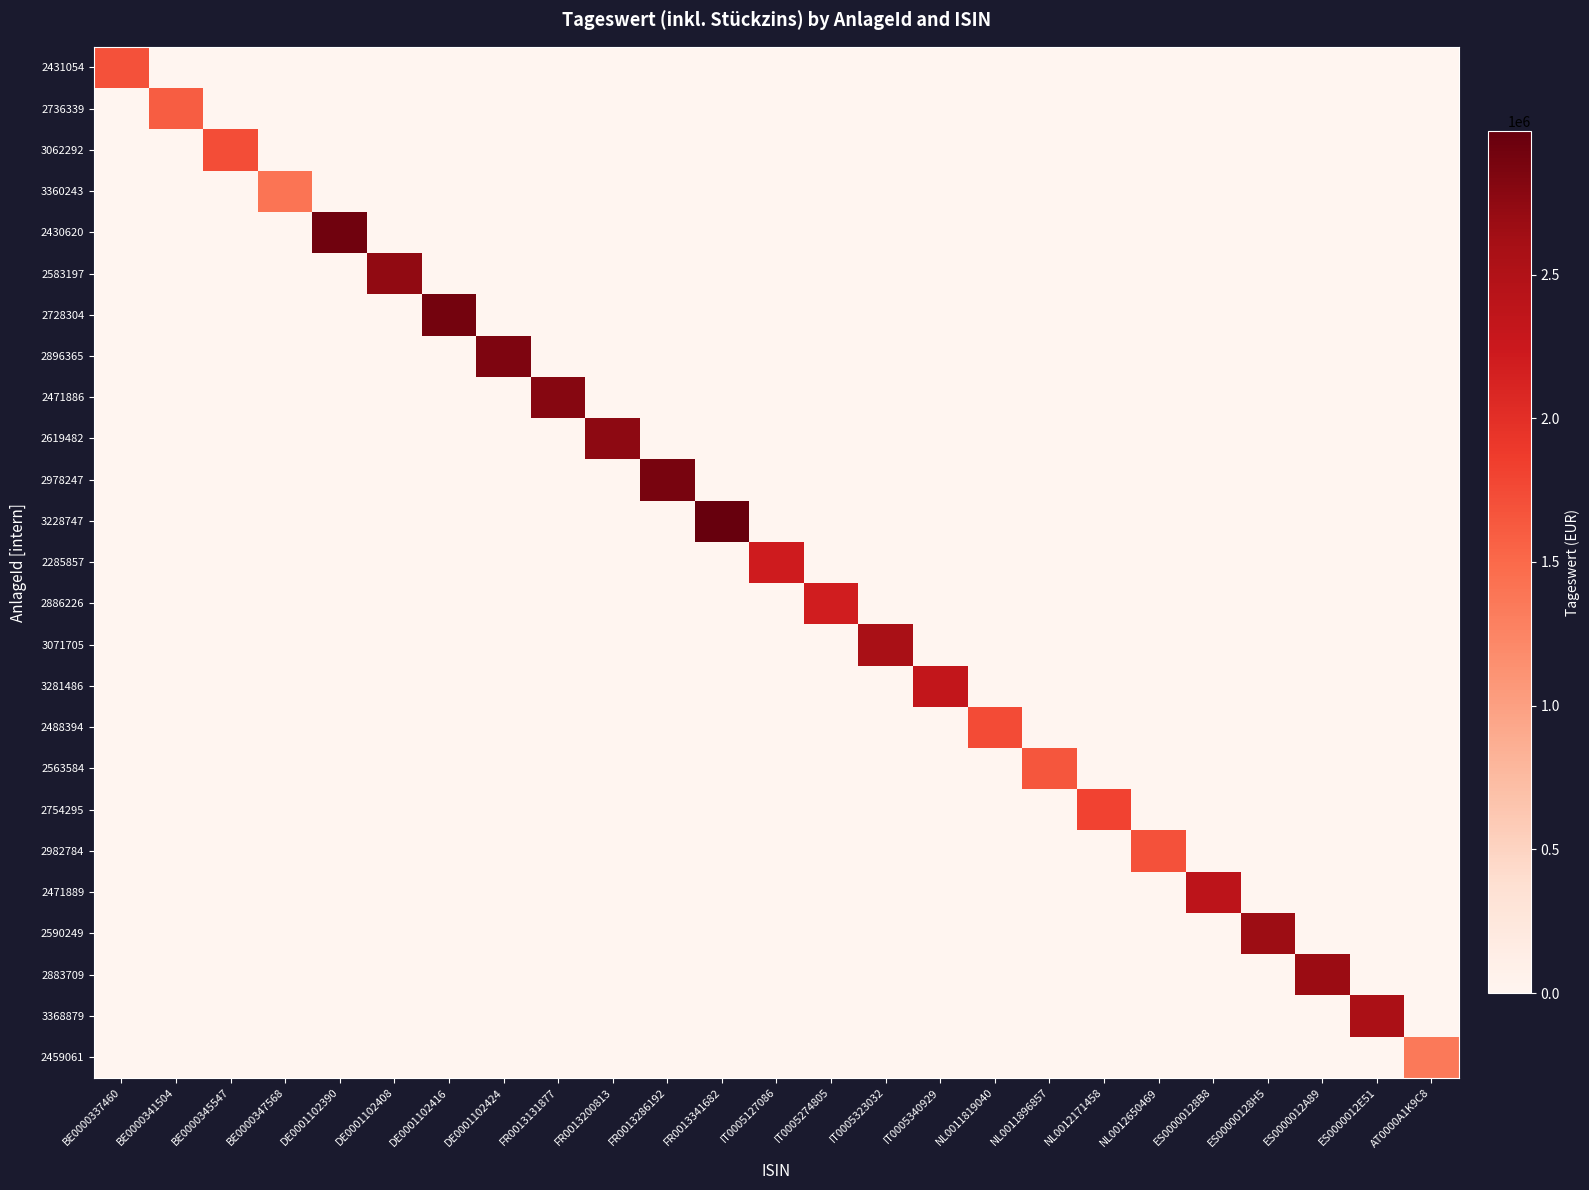

Reading left to right, transcribe all the data shown in this chart.

2431054: BE0000337460=1687584.3	BE0000341504=0.0	BE0000345547=0.0	BE0000347568=0.0	DE0001102390=0.0	DE0001102408=0.0	DE0001102416=0.0	DE0001102424=0.0	FR0013131877=0.0	FR0013200813=0.0	FR0013286192=0.0	FR0013341682=0.0	IT0005127086=0.0	IT0005274805=0.0	IT0005323032=0.0	IT0005340929=0.0	NL0011819040=0.0	NL0011896857=0.0	NL0012171458=0.0	NL0012650469=0.0	ES00000128B8=0.0	ES00000128H5=0.0	ES0000012A89=0.0	ES0000012E51=0.0	AT0000A1K9C8=0.0
2736339: BE0000337460=0.0	BE0000341504=1600942.4	BE0000345547=0.0	BE0000347568=0.0	DE0001102390=0.0	DE0001102408=0.0	DE0001102416=0.0	DE0001102424=0.0	FR0013131877=0.0	FR0013200813=0.0	FR0013286192=0.0	FR0013341682=0.0	IT0005127086=0.0	IT0005274805=0.0	IT0005323032=0.0	IT0005340929=0.0	NL0011819040=0.0	NL0011896857=0.0	NL0012171458=0.0	NL0012650469=0.0	ES00000128B8=0.0	ES00000128H5=0.0	ES0000012A89=0.0	ES0000012E51=0.0	AT0000A1K9C8=0.0
3062292: BE0000337460=0.0	BE0000341504=0.0	BE0000345547=1725168.8	BE0000347568=0.0	DE0001102390=0.0	DE0001102408=0.0	DE0001102416=0.0	DE0001102424=0.0	FR0013131877=0.0	FR0013200813=0.0	FR0013286192=0.0	FR0013341682=0.0	IT0005127086=0.0	IT0005274805=0.0	IT0005323032=0.0	IT0005340929=0.0	NL0011819040=0.0	NL0011896857=0.0	NL0012171458=0.0	NL0012650469=0.0	ES00000128B8=0.0	ES00000128H5=0.0	ES0000012A89=0.0	ES0000012E51=0.0	AT0000A1K9C8=0.0
3360243: BE0000337460=0.0	BE0000341504=0.0	BE0000345547=0.0	BE0000347568=1398619.1	DE0001102390=0.0	DE0001102408=0.0	DE0001102416=0.0	DE0001102424=0.0	FR0013131877=0.0	FR0013200813=0.0	FR0013286192=0.0	FR0013341682=0.0	IT0005127086=0.0	IT0005274805=0.0	IT0005323032=0.0	IT0005340929=0.0	NL0011819040=0.0	NL0011896857=0.0	NL0012171458=0.0	NL0012650469=0.0	ES00000128B8=0.0	ES00000128H5=0.0	ES0000012A89=0.0	ES0000012E51=0.0	AT0000A1K9C8=0.0
2430620: BE0000337460=0.0	BE0000341504=0.0	BE0000345547=0.0	BE0000347568=0.0	DE0001102390=2935114.2	DE0001102408=0.0	DE0001102416=0.0	DE0001102424=0.0	FR0013131877=0.0	FR0013200813=0.0	FR0013286192=0.0	FR0013341682=0.0	IT0005127086=0.0	IT0005274805=0.0	IT0005323032=0.0	IT0005340929=0.0	NL0011819040=0.0	NL0011896857=0.0	NL0012171458=0.0	NL0012650469=0.0	ES00000128B8=0.0	ES00000128H5=0.0	ES0000012A89=0.0	ES0000012E51=0.0	AT0000A1K9C8=0.0
2583197: BE0000337460=0.0	BE0000341504=0.0	BE0000345547=0.0	BE0000347568=0.0	DE0001102390=0.0	DE0001102408=2736929.4	DE0001102416=0.0	DE0001102424=0.0	FR0013131877=0.0	FR0013200813=0.0	FR0013286192=0.0	FR0013341682=0.0	IT0005127086=0.0	IT0005274805=0.0	IT0005323032=0.0	IT0005340929=0.0	NL0011819040=0.0	NL0011896857=0.0	NL0012171458=0.0	NL0012650469=0.0	ES00000128B8=0.0	ES00000128H5=0.0	ES0000012A89=0.0	ES0000012E51=0.0	AT0000A1K9C8=0.0
2728304: BE0000337460=0.0	BE0000341504=0.0	BE0000345547=0.0	BE0000347568=0.0	DE0001102390=0.0	DE0001102408=0.0	DE0001102416=2907354.6	DE0001102424=0.0	FR0013131877=0.0	FR0013200813=0.0	FR0013286192=0.0	FR0013341682=0.0	IT0005127086=0.0	IT0005274805=0.0	IT0005323032=0.0	IT0005340929=0.0	NL0011819040=0.0	NL0011896857=0.0	NL0012171458=0.0	NL0012650469=0.0	ES00000128B8=0.0	ES00000128H5=0.0	ES0000012A89=0.0	ES0000012E51=0.0	AT0000A1K9C8=0.0
2896365: BE0000337460=0.0	BE0000341504=0.0	BE0000345547=0.0	BE0000347568=0.0	DE0001102390=0.0	DE0001102408=0.0	DE0001102416=0.0	DE0001102424=2854532.6	FR0013131877=0.0	FR0013200813=0.0	FR0013286192=0.0	FR0013341682=0.0	IT0005127086=0.0	IT0005274805=0.0	IT0005323032=0.0	IT0005340929=0.0	NL0011819040=0.0	NL0011896857=0.0	NL0012171458=0.0	NL0012650469=0.0	ES00000128B8=0.0	ES00000128H5=0.0	ES0000012A89=0.0	ES0000012E51=0.0	AT0000A1K9C8=0.0
2471886: BE0000337460=0.0	BE0000341504=0.0	BE0000345547=0.0	BE0000347568=0.0	DE0001102390=0.0	DE0001102408=0.0	DE0001102416=0.0	DE0001102424=0.0	FR0013131877=2805058.6	FR0013200813=0.0	FR0013286192=0.0	FR0013341682=0.0	IT0005127086=0.0	IT0005274805=0.0	IT0005323032=0.0	IT0005340929=0.0	NL0011819040=0.0	NL0011896857=0.0	NL0012171458=0.0	NL0012650469=0.0	ES00000128B8=0.0	ES00000128H5=0.0	ES0000012A89=0.0	ES0000012E51=0.0	AT0000A1K9C8=0.0
2619482: BE0000337460=0.0	BE0000341504=0.0	BE0000345547=0.0	BE0000347568=0.0	DE0001102390=0.0	DE0001102408=0.0	DE0001102416=0.0	DE0001102424=0.0	FR0013131877=0.0	FR0013200813=2752547.4	FR0013286192=0.0	FR0013341682=0.0	IT0005127086=0.0	IT0005274805=0.0	IT0005323032=0.0	IT0005340929=0.0	NL0011819040=0.0	NL0011896857=0.0	NL0012171458=0.0	NL0012650469=0.0	ES00000128B8=0.0	ES00000128H5=0.0	ES0000012A89=0.0	ES0000012E51=0.0	AT0000A1K9C8=0.0
2978247: BE0000337460=0.0	BE0000341504=0.0	BE0000345547=0.0	BE0000347568=0.0	DE0001102390=0.0	DE0001102408=0.0	DE0001102416=0.0	DE0001102424=0.0	FR0013131877=0.0	FR0013200813=0.0	FR0013286192=2888329.8	FR0013341682=0.0	IT0005127086=0.0	IT0005274805=0.0	IT0005323032=0.0	IT0005340929=0.0	NL0011819040=0.0	NL0011896857=0.0	NL0012171458=0.0	NL0012650469=0.0	ES00000128B8=0.0	ES00000128H5=0.0	ES0000012A89=0.0	ES0000012E51=0.0	AT0000A1K9C8=0.0
3228747: BE0000337460=0.0	BE0000341504=0.0	BE0000345547=0.0	BE0000347568=0.0	DE0001102390=0.0	DE0001102408=0.0	DE0001102416=0.0	DE0001102424=0.0	FR0013131877=0.0	FR0013200813=0.0	FR0013286192=0.0	FR0013341682=2998501.0	IT0005127086=0.0	IT0005274805=0.0	IT0005323032=0.0	IT0005340929=0.0	NL0011819040=0.0	NL0011896857=0.0	NL0012171458=0.0	NL0012650469=0.0	ES00000128B8=0.0	ES00000128H5=0.0	ES0000012A89=0.0	ES0000012E51=0.0	AT0000A1K9C8=0.0
2285857: BE0000337460=0.0	BE0000341504=0.0	BE0000345547=0.0	BE0000347568=0.0	DE0001102390=0.0	DE0001102408=0.0	DE0001102416=0.0	DE0001102424=0.0	FR0013131877=0.0	FR0013200813=0.0	FR0013286192=0.0	FR0013341682=0.0	IT0005127086=2202741.3	IT0005274805=0.0	IT0005323032=0.0	IT0005340929=0.0	NL0011819040=0.0	NL0011896857=0.0	NL0012171458=0.0	NL0012650469=0.0	ES00000128B8=0.0	ES00000128H5=0.0	ES0000012A89=0.0	ES0000012E51=0.0	AT0000A1K9C8=0.0
2886226: BE0000337460=0.0	BE0000341504=0.0	BE0000345547=0.0	BE0000347568=0.0	DE0001102390=0.0	DE0001102408=0.0	DE0001102416=0.0	DE0001102424=0.0	FR0013131877=0.0	FR0013200813=0.0	FR0013286192=0.0	FR0013341682=0.0	IT0005127086=0.0	IT0005274805=2188203.0	IT0005323032=0.0	IT0005340929=0.0	NL0011819040=0.0	NL0011896857=0.0	NL0012171458=0.0	NL0012650469=0.0	ES00000128B8=0.0	ES00000128H5=0.0	ES0000012A89=0.0	ES0000012E51=0.0	AT0000A1K9C8=0.0
3071705: BE0000337460=0.0	BE0000341504=0.0	BE0000345547=0.0	BE0000347568=0.0	DE0001102390=0.0	DE0001102408=0.0	DE0001102416=0.0	DE0001102424=0.0	FR0013131877=0.0	FR0013200813=0.0	FR0013286192=0.0	FR0013341682=0.0	IT0005127086=0.0	IT0005274805=0.0	IT0005323032=2571232.7	IT0005340929=0.0	NL0011819040=0.0	NL0011896857=0.0	NL0012171458=0.0	NL0012650469=0.0	ES00000128B8=0.0	ES00000128H5=0.0	ES0000012A89=0.0	ES0000012E51=0.0	AT0000A1K9C8=0.0
3281486: BE0000337460=0.0	BE0000341504=0.0	BE0000345547=0.0	BE0000347568=0.0	DE0001102390=0.0	DE0001102408=0.0	DE0001102416=0.0	DE0001102424=0.0	FR0013131877=0.0	FR0013200813=0.0	FR0013286192=0.0	FR0013341682=0.0	IT0005127086=0.0	IT0005274805=0.0	IT0005323032=0.0	IT0005340929=2330779.9	NL0011819040=0.0	NL0011896857=0.0	NL0012171458=0.0	NL0012650469=0.0	ES00000128B8=0.0	ES00000128H5=0.0	ES0000012A89=0.0	ES0000012E51=0.0	AT0000A1K9C8=0.0
2488394: BE0000337460=0.0	BE0000341504=0.0	BE0000345547=0.0	BE0000347568=0.0	DE0001102390=0.0	DE0001102408=0.0	DE0001102416=0.0	DE0001102424=0.0	FR0013131877=0.0	FR0013200813=0.0	FR0013286192=0.0	FR0013341682=0.0	IT0005127086=0.0	IT0005274805=0.0	IT0005323032=0.0	IT0005340929=0.0	NL0011819040=1737692.7	NL0011896857=0.0	NL0012171458=0.0	NL0012650469=0.0	ES00000128B8=0.0	ES00000128H5=0.0	ES0000012A89=0.0	ES0000012E51=0.0	AT0000A1K9C8=0.0
2563584: BE0000337460=0.0	BE0000341504=0.0	BE0000345547=0.0	BE0000347568=0.0	DE0001102390=0.0	DE0001102408=0.0	DE0001102416=0.0	DE0001102424=0.0	FR0013131877=0.0	FR0013200813=0.0	FR0013286192=0.0	FR0013341682=0.0	IT0005127086=0.0	IT0005274805=0.0	IT0005323032=0.0	IT0005340929=0.0	NL0011819040=0.0	NL0011896857=1663137.9	NL0012171458=0.0	NL0012650469=0.0	ES00000128B8=0.0	ES00000128H5=0.0	ES0000012A89=0.0	ES0000012E51=0.0	AT0000A1K9C8=0.0
2754295: BE0000337460=0.0	BE0000341504=0.0	BE0000345547=0.0	BE0000347568=0.0	DE0001102390=0.0	DE0001102408=0.0	DE0001102416=0.0	DE0001102424=0.0	FR0013131877=0.0	FR0013200813=0.0	FR0013286192=0.0	FR0013341682=0.0	IT0005127086=0.0	IT0005274805=0.0	IT0005323032=0.0	IT0005340929=0.0	NL0011819040=0.0	NL0011896857=0.0	NL0012171458=1812297.5	NL0012650469=0.0	ES00000128B8=0.0	ES00000128H5=0.0	ES0000012A89=0.0	ES0000012E51=0.0	AT0000A1K9C8=0.0
2982784: BE0000337460=0.0	BE0000341504=0.0	BE0000345547=0.0	BE0000347568=0.0	DE0001102390=0.0	DE0001102408=0.0	DE0001102416=0.0	DE0001102424=0.0	FR0013131877=0.0	FR0013200813=0.0	FR0013286192=0.0	FR0013341682=0.0	IT0005127086=0.0	IT0005274805=0.0	IT0005323032=0.0	IT0005340929=0.0	NL0011819040=0.0	NL0011896857=0.0	NL0012171458=0.0	NL0012650469=1687960.0	ES00000128B8=0.0	ES00000128H5=0.0	ES0000012A89=0.0	ES0000012E51=0.0	AT0000A1K9C8=0.0
2471889: BE0000337460=0.0	BE0000341504=0.0	BE0000345547=0.0	BE0000347568=0.0	DE0001102390=0.0	DE0001102408=0.0	DE0001102416=0.0	DE0001102424=0.0	FR0013131877=0.0	FR0013200813=0.0	FR0013286192=0.0	FR0013341682=0.0	IT0005127086=0.0	IT0005274805=0.0	IT0005323032=0.0	IT0005340929=0.0	NL0011819040=0.0	NL0011896857=0.0	NL0012171458=0.0	NL0012650469=0.0	ES00000128B8=2387875.9	ES00000128H5=0.0	ES0000012A89=0.0	ES0000012E51=0.0	AT0000A1K9C8=0.0
2590249: BE0000337460=0.0	BE0000341504=0.0	BE0000345547=0.0	BE0000347568=0.0	DE0001102390=0.0	DE0001102408=0.0	DE0001102416=0.0	DE0001102424=0.0	FR0013131877=0.0	FR0013200813=0.0	FR0013286192=0.0	FR0013341682=0.0	IT0005127086=0.0	IT0005274805=0.0	IT0005323032=0.0	IT0005340929=0.0	NL0011819040=0.0	NL0011896857=0.0	NL0012171458=0.0	NL0012650469=0.0	ES00000128B8=0.0	ES00000128H5=2658918.5	ES0000012A89=0.0	ES0000012E51=0.0	AT0000A1K9C8=0.0
2883709: BE0000337460=0.0	BE0000341504=0.0	BE0000345547=0.0	BE0000347568=0.0	DE0001102390=0.0	DE0001102408=0.0	DE0001102416=0.0	DE0001102424=0.0	FR0013131877=0.0	FR0013200813=0.0	FR0013286192=0.0	FR0013341682=0.0	IT0005127086=0.0	IT0005274805=0.0	IT0005323032=0.0	IT0005340929=0.0	NL0011819040=0.0	NL0011896857=0.0	NL0012171458=0.0	NL0012650469=0.0	ES00000128B8=0.0	ES00000128H5=0.0	ES0000012A89=2674850.9	ES0000012E51=0.0	AT0000A1K9C8=0.0
3368879: BE0000337460=0.0	BE0000341504=0.0	BE0000345547=0.0	BE0000347568=0.0	DE0001102390=0.0	DE0001102408=0.0	DE0001102416=0.0	DE0001102424=0.0	FR0013131877=0.0	FR0013200813=0.0	FR0013286192=0.0	FR0013341682=0.0	IT0005127086=0.0	IT0005274805=0.0	IT0005323032=0.0	IT0005340929=0.0	NL0011819040=0.0	NL0011896857=0.0	NL0012171458=0.0	NL0012650469=0.0	ES00000128B8=0.0	ES00000128H5=0.0	ES0000012A89=0.0	ES0000012E51=2560463.2	AT0000A1K9C8=0.0
2459061: BE0000337460=0.0	BE0000341504=0.0	BE0000345547=0.0	BE0000347568=0.0	DE0001102390=0.0	DE0001102408=0.0	DE0001102416=0.0	DE0001102424=0.0	FR0013131877=0.0	FR0013200813=0.0	FR0013286192=0.0	FR0013341682=0.0	IT0005127086=0.0	IT0005274805=0.0	IT0005323032=0.0	IT0005340929=0.0	NL0011819040=0.0	NL0011896857=0.0	NL0012171458=0.0	NL0012650469=0.0	ES00000128B8=0.0	ES00000128H5=0.0	ES0000012A89=0.0	ES0000012E51=0.0	AT0000A1K9C8=1351468.7